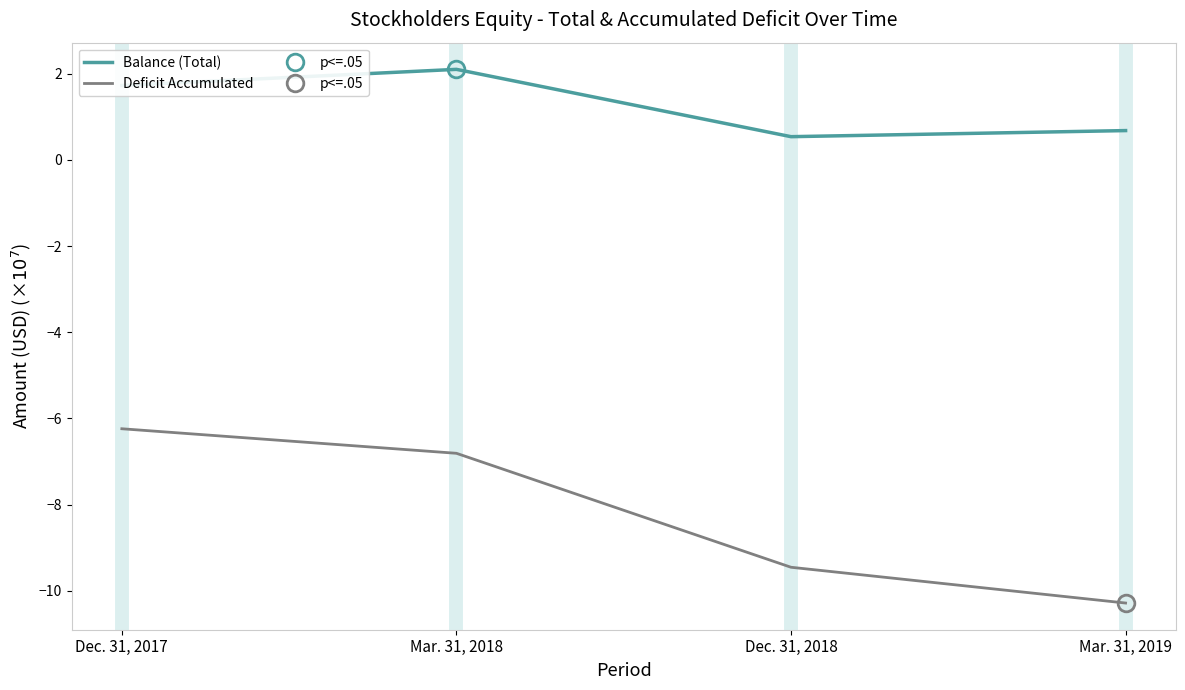

What is the sum of all Balance (Total) values?

5.0